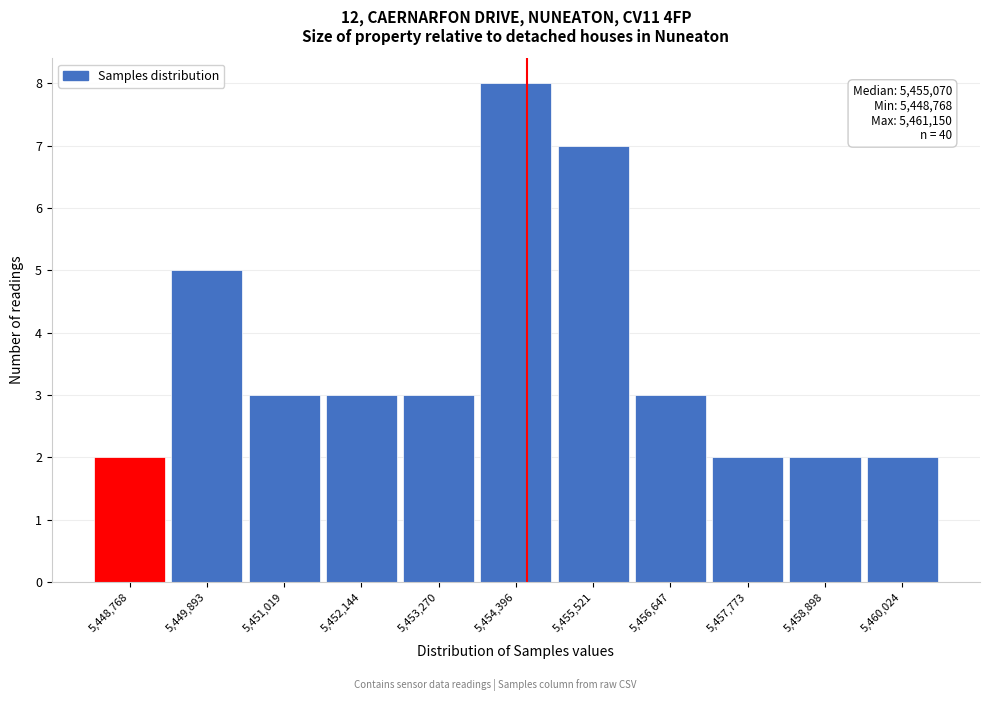

Reading left to right, list all the values displayed in this chart.

2	5	3	3	3	8	7	3	2	2	2